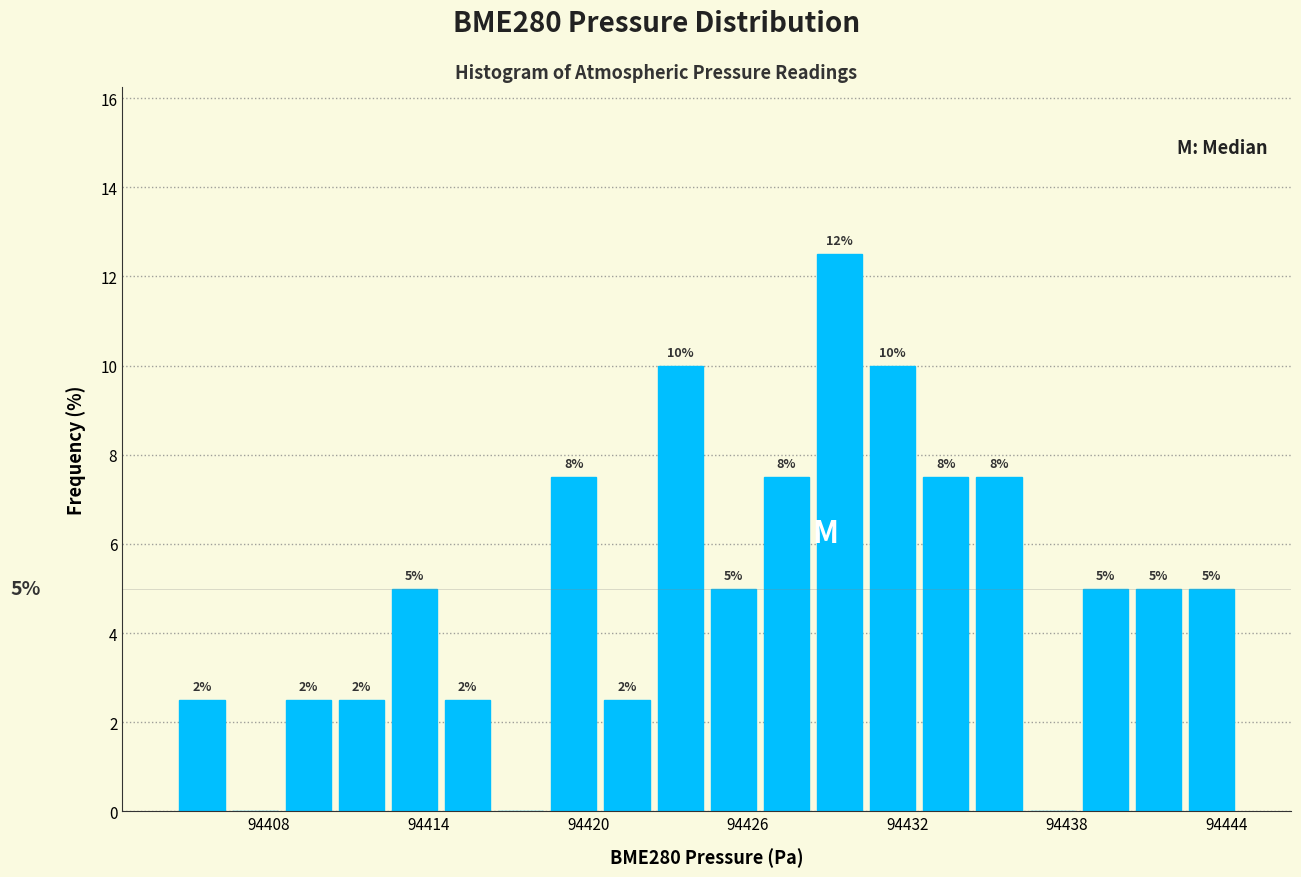

Read against the x-axis, roughly where is the centre of the tallest bar?

94429